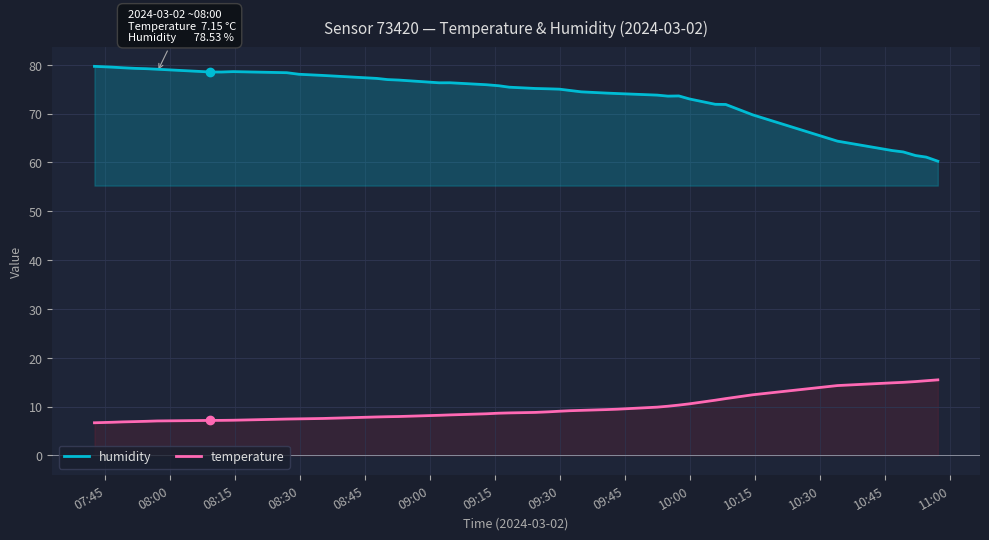

List the series in order of their peak value, lowest first.

temperature, humidity